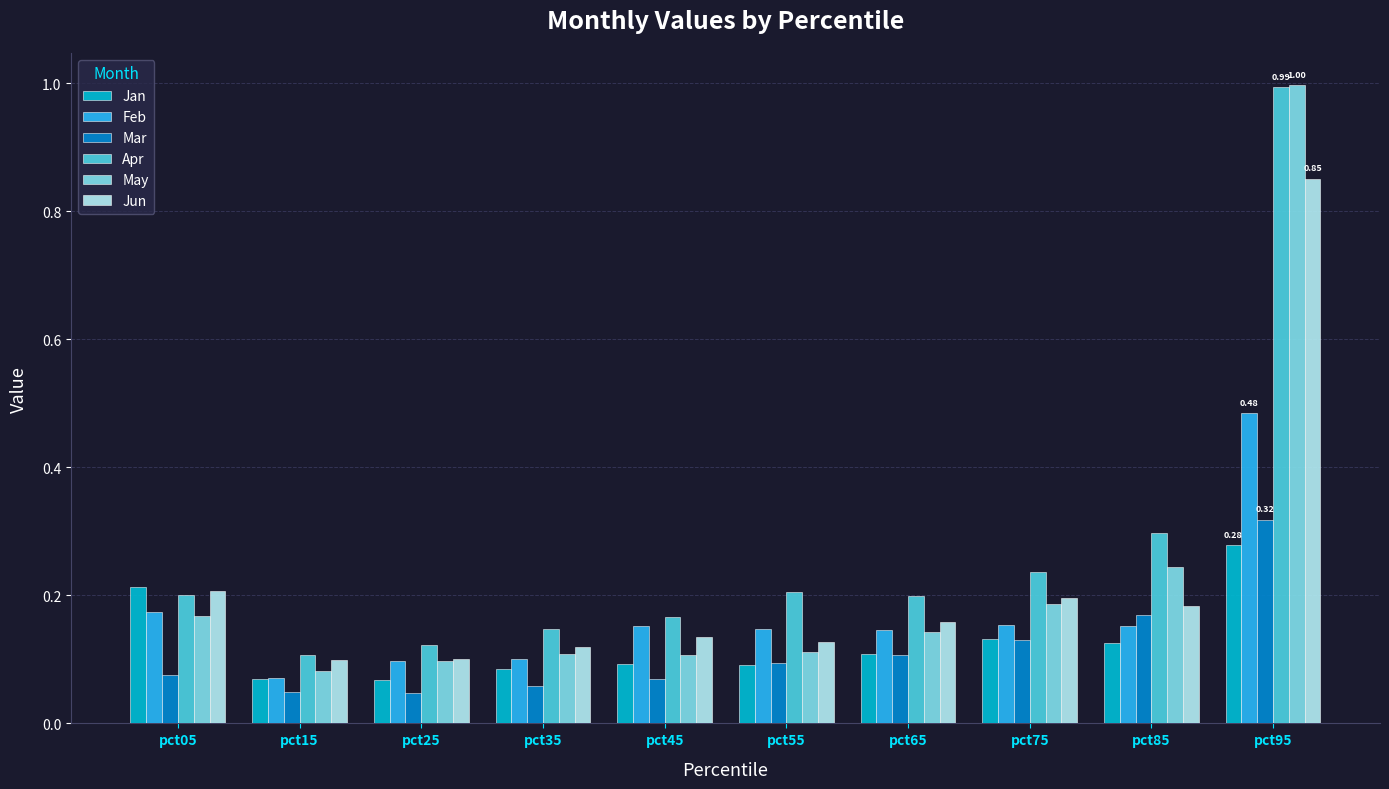

Which series changed the most between pct35 and pct75?

Apr